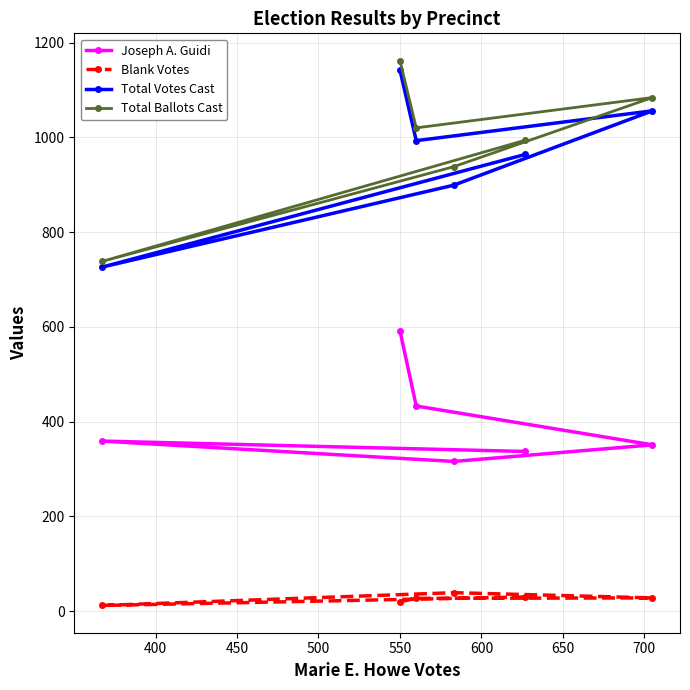

What is the lowest value of the Total Votes Cast series?

726